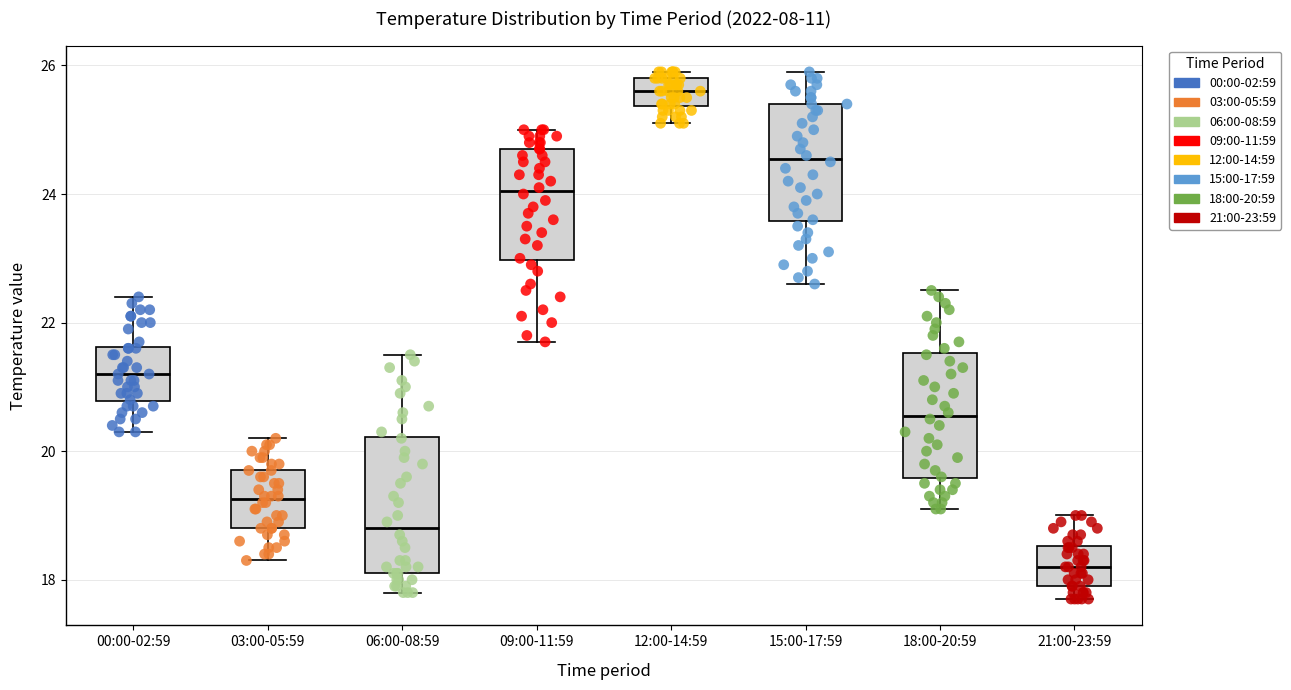

Reading left to right, read every box against the y-axis: the position of its median line, the range the box covers, and the ends of its whiskers. The values are not printed on the chart, so give them approximately, as read against the axis.

00:00-02:59: median 21.2, box 20.8 to 21.6, whiskers 20.4 to 22.4
03:00-05:59: median 19.2, box 18.8 to 19.8, whiskers 18.4 to 20.2
06:00-08:59: median 18.8, box 18.2 to 20.2, whiskers 17.8 to 21.6
09:00-11:59: median 24.0, box 23.0 to 24.8, whiskers 21.8 to 25.0
12:00-14:59: median 25.6, box 25.4 to 25.8, whiskers 25.2 to 26.0
15:00-17:59: median 24.6, box 23.6 to 25.4, whiskers 22.6 to 26.0
18:00-20:59: median 20.6, box 19.6 to 21.6, whiskers 19.2 to 22.6
21:00-23:59: median 18.2, box 18.0 to 18.6, whiskers 17.8 to 19.0